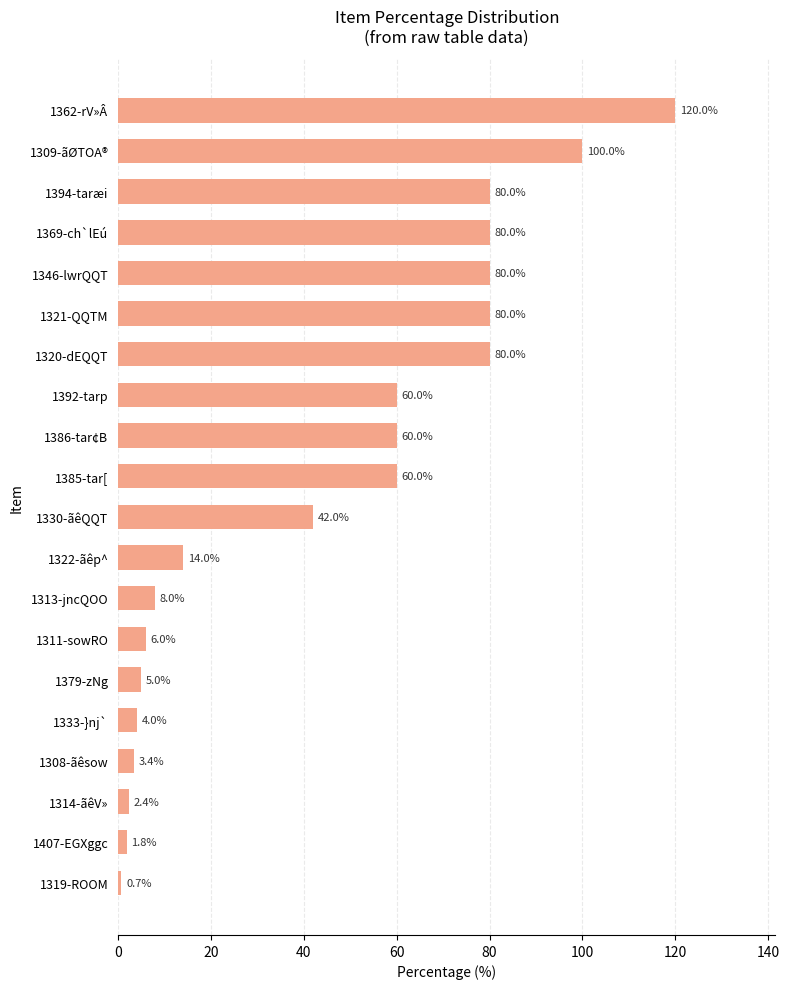

Is it true that the value at 1346-lwrQQT is 80.0?

True